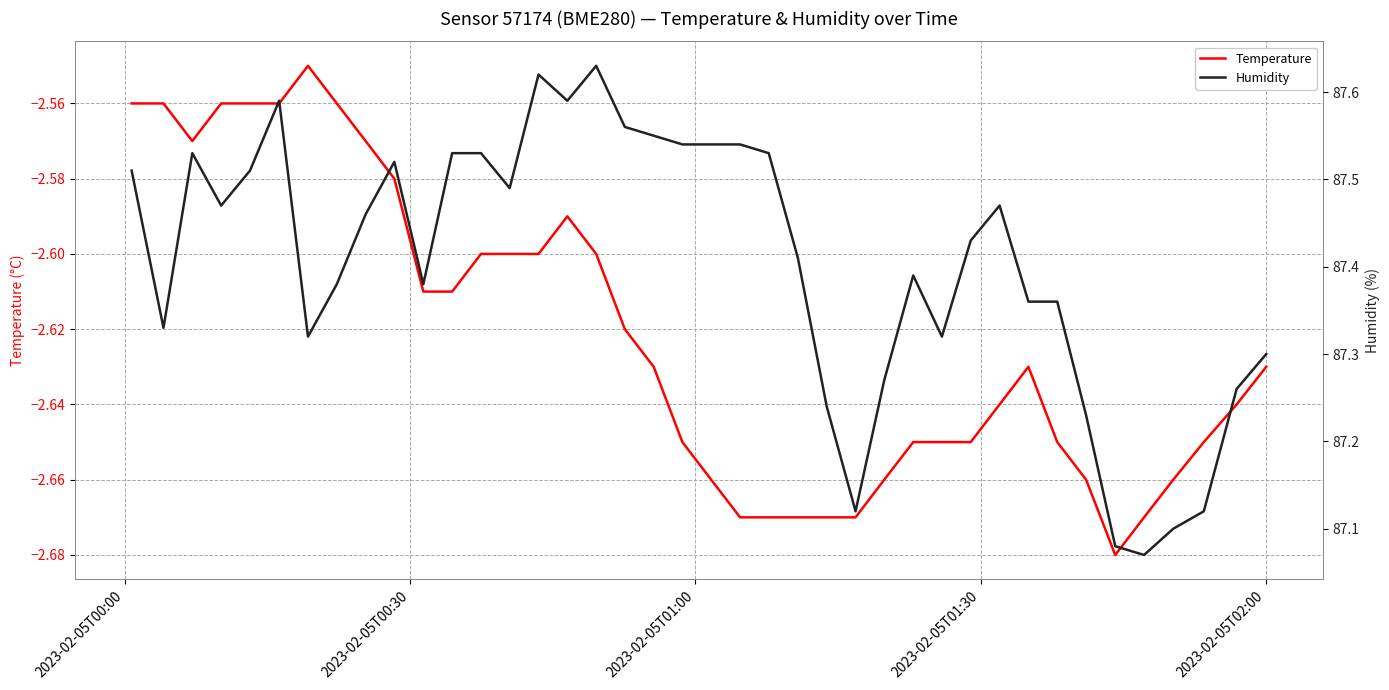

True or false: Temperature and Humidity intersect in this chart.

False